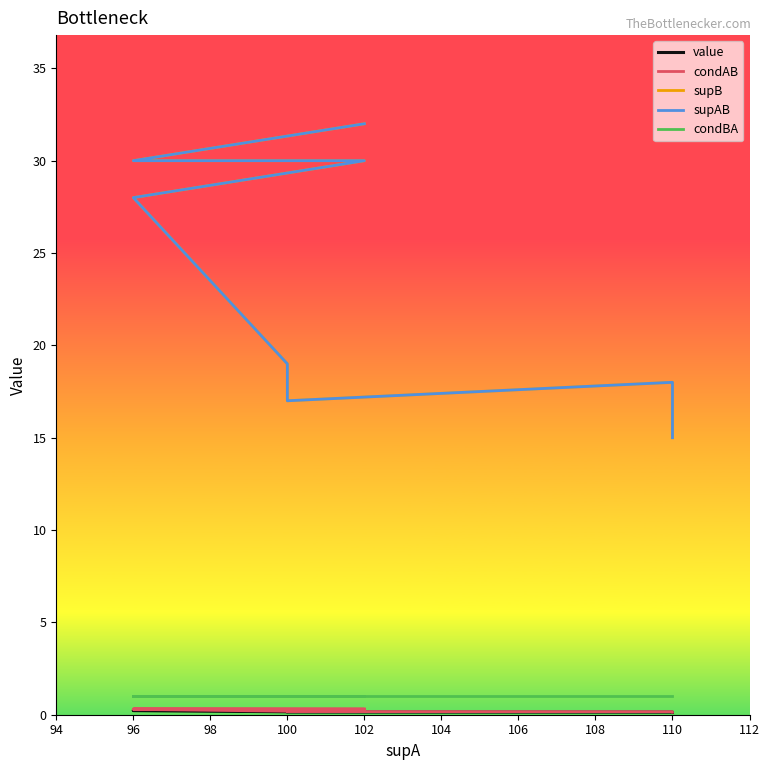

Where is the first local minimum for supB?

100